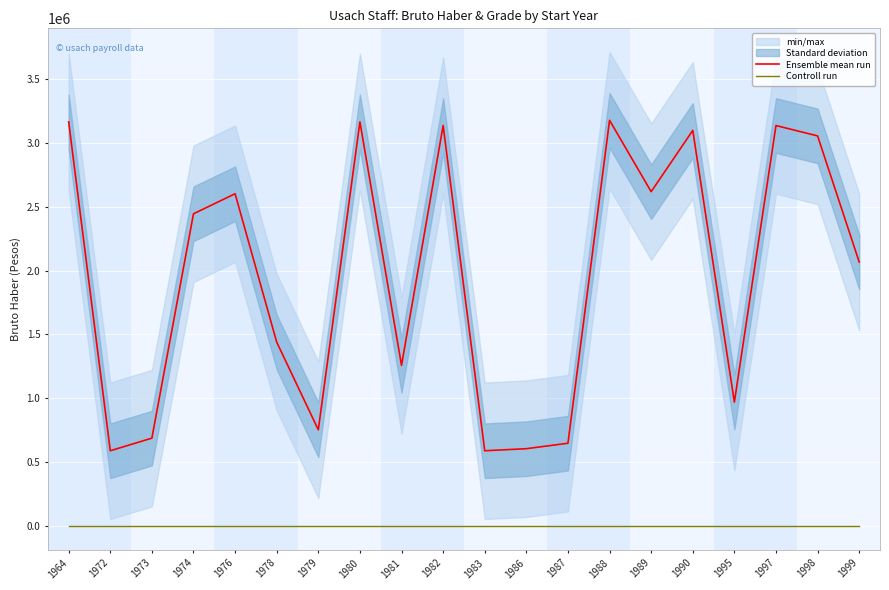

How many interior local valleys does the Ensemble mean run series have?

6